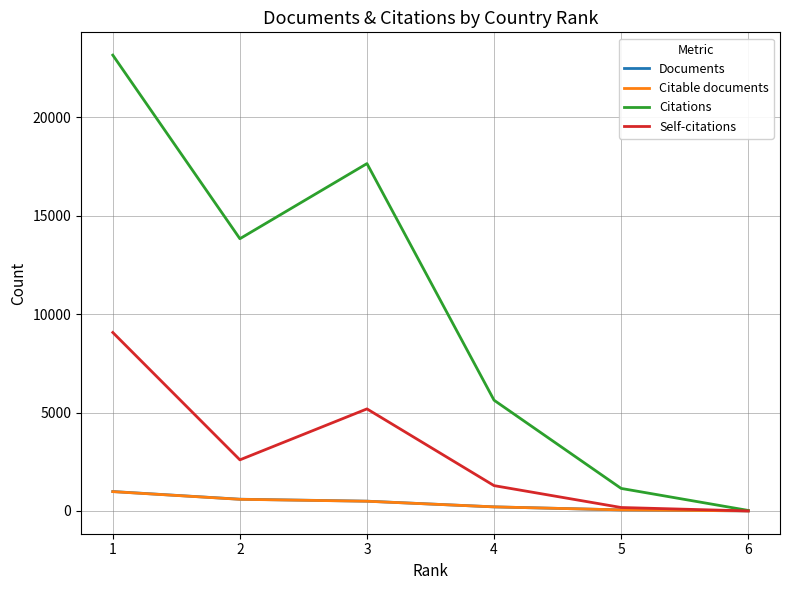

Rank the categories by Citations value from highest to lowest.

1, 3, 2, 4, 5, 6